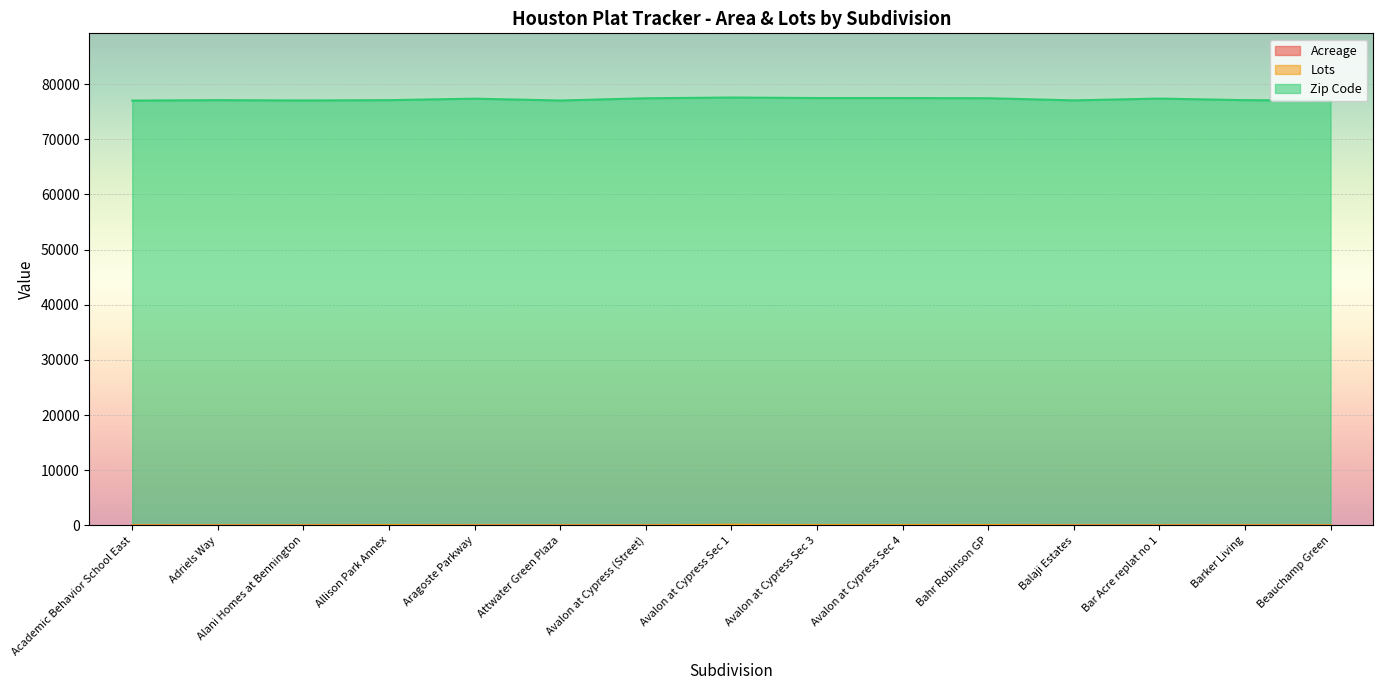

What is the difference between the second highest and second lowest values in the Zip Code series?

460.8